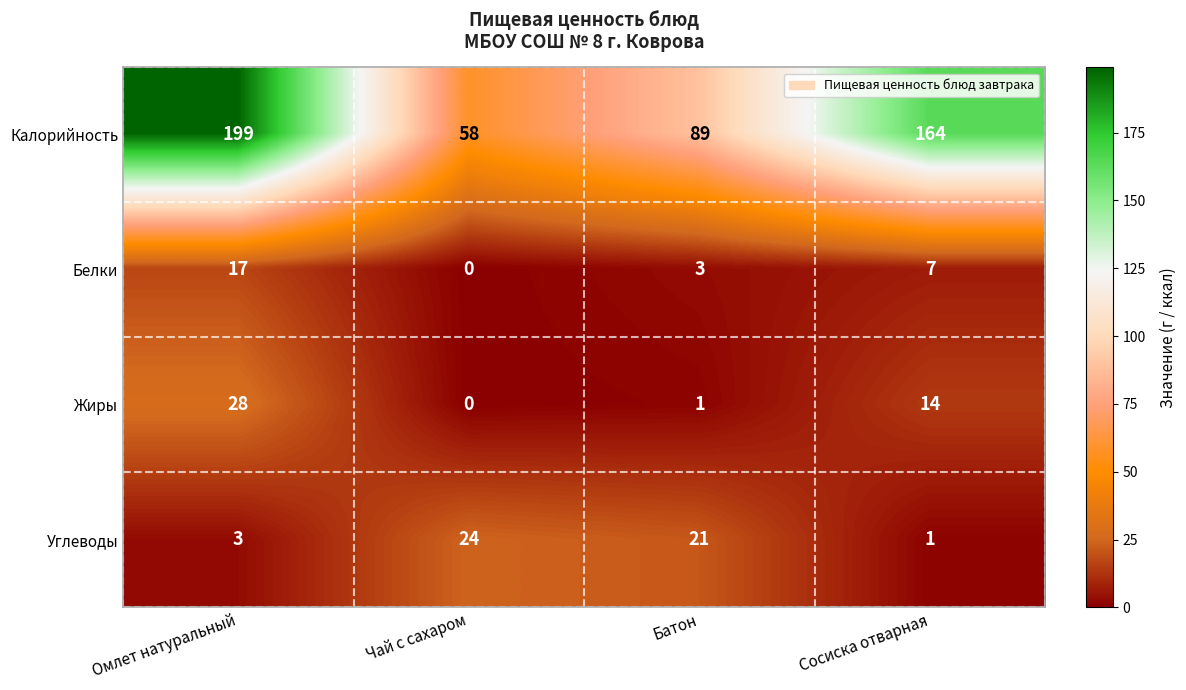

True or false: Жиры has a value of 1 at Батон.

True